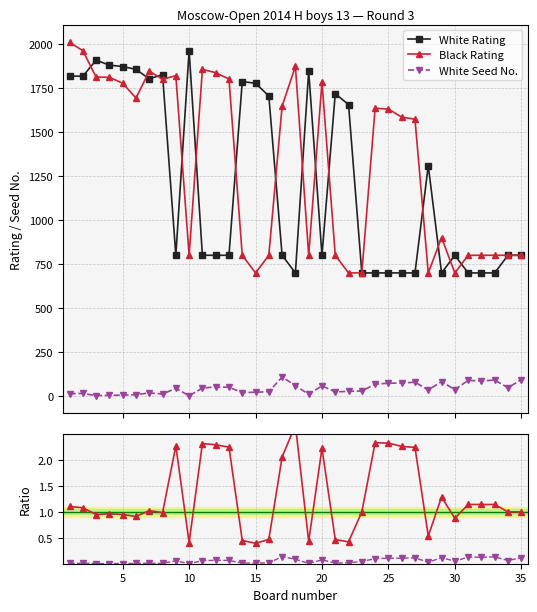

True or false: Black Rating and White Seed No. intersect in this chart.

False